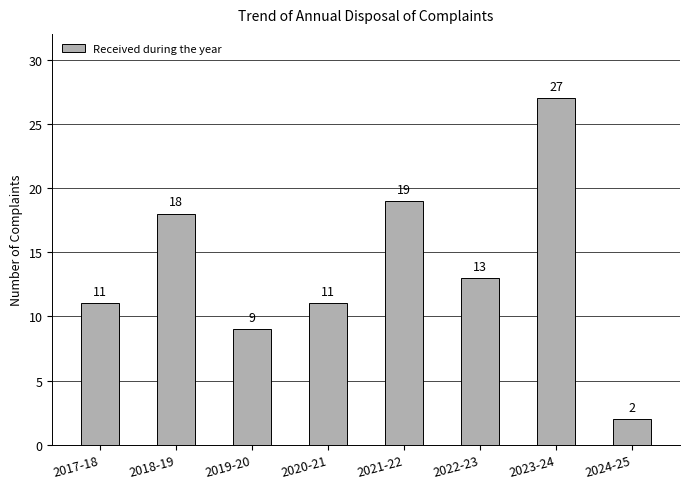

Reading left to right, extract all data points from this chart.

11	18	9	11	19	13	27	2